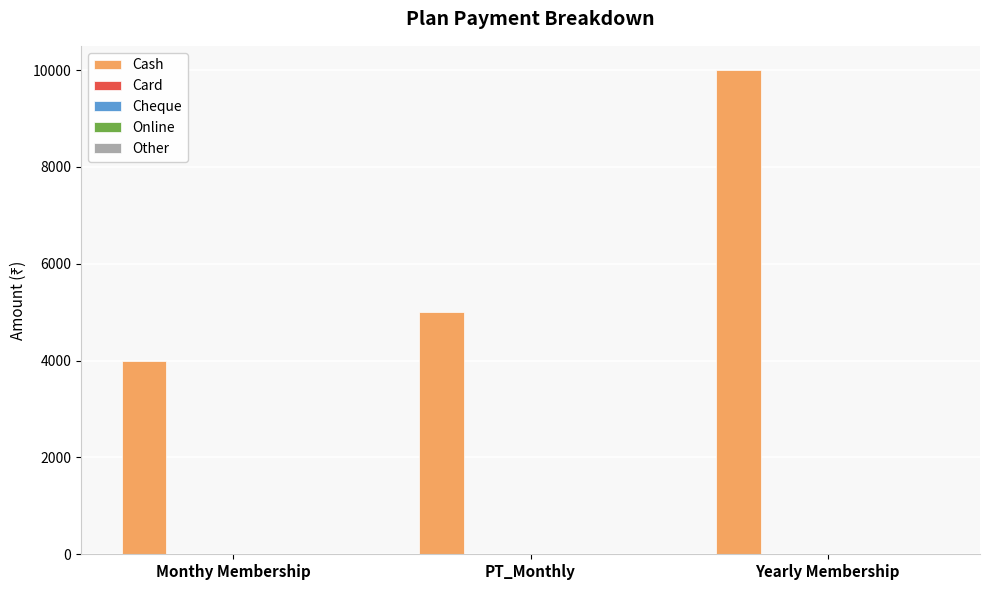

What is the value of the 2nd bar from the left?

5000